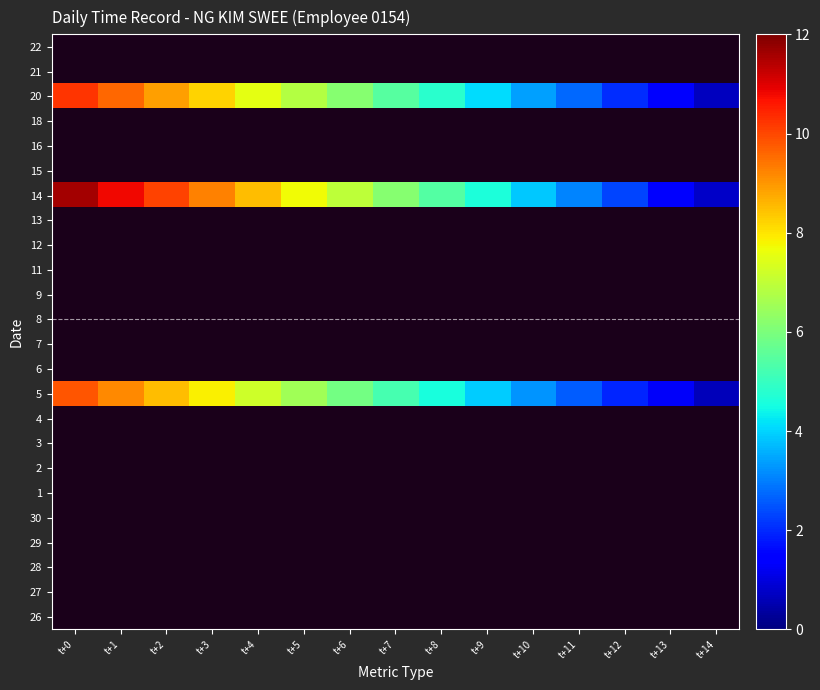

Reading left to right, list all the values displayed in this chart.

26: t+0=0.0	t+1=0.0	t+2=0.0	t+3=0.0	t+4=0.0	t+5=0.0	t+6=0.0	t+7=0.0	t+8=0.0	t+9=0.0	t+10=0.0	t+11=0.0	t+12=0.0	t+13=0.0	t+14=0.0
27: t+0=0.0	t+1=0.0	t+2=0.0	t+3=0.0	t+4=0.0	t+5=0.0	t+6=0.0	t+7=0.0	t+8=0.0	t+9=0.0	t+10=0.0	t+11=0.0	t+12=0.0	t+13=0.0	t+14=0.0
28: t+0=0.0	t+1=0.0	t+2=0.0	t+3=0.0	t+4=0.0	t+5=0.0	t+6=0.0	t+7=0.0	t+8=0.0	t+9=0.0	t+10=0.0	t+11=0.0	t+12=0.0	t+13=0.0	t+14=0.0
29: t+0=0.0	t+1=0.0	t+2=0.0	t+3=0.0	t+4=0.0	t+5=0.0	t+6=0.0	t+7=0.0	t+8=0.0	t+9=0.0	t+10=0.0	t+11=0.0	t+12=0.0	t+13=0.0	t+14=0.0
30: t+0=0.0	t+1=0.0	t+2=0.0	t+3=0.0	t+4=0.0	t+5=0.0	t+6=0.0	t+7=0.0	t+8=0.0	t+9=0.0	t+10=0.0	t+11=0.0	t+12=0.0	t+13=0.0	t+14=0.0
1: t+0=0.0	t+1=0.0	t+2=0.0	t+3=0.0	t+4=0.0	t+5=0.0	t+6=0.0	t+7=0.0	t+8=0.0	t+9=0.0	t+10=0.0	t+11=0.0	t+12=0.0	t+13=0.0	t+14=0.0
2: t+0=0.0	t+1=0.0	t+2=0.0	t+3=0.0	t+4=0.0	t+5=0.0	t+6=0.0	t+7=0.0	t+8=0.0	t+9=0.0	t+10=0.0	t+11=0.0	t+12=0.0	t+13=0.0	t+14=0.0
3: t+0=0.0	t+1=0.0	t+2=0.0	t+3=0.0	t+4=0.0	t+5=0.0	t+6=0.0	t+7=0.0	t+8=0.0	t+9=0.0	t+10=0.0	t+11=0.0	t+12=0.0	t+13=0.0	t+14=0.0
4: t+0=0.0	t+1=0.0	t+2=0.0	t+3=0.0	t+4=0.0	t+5=0.0	t+6=0.0	t+7=0.0	t+8=0.0	t+9=0.0	t+10=0.0	t+11=0.0	t+12=0.0	t+13=0.0	t+14=0.0
5: t+0=9.8	t+1=9.2	t+2=8.5	t+3=7.9	t+4=7.2	t+5=6.6	t+6=5.9	t+7=5.2	t+8=4.6	t+9=3.9	t+10=3.3	t+11=2.6	t+12=2.0	t+13=1.3	t+14=0.7
6: t+0=0.0	t+1=0.0	t+2=0.0	t+3=0.0	t+4=0.0	t+5=0.0	t+6=0.0	t+7=0.0	t+8=0.0	t+9=0.0	t+10=0.0	t+11=0.0	t+12=0.0	t+13=0.0	t+14=0.0
7: t+0=0.0	t+1=0.0	t+2=0.0	t+3=0.0	t+4=0.0	t+5=0.0	t+6=0.0	t+7=0.0	t+8=0.0	t+9=0.0	t+10=0.0	t+11=0.0	t+12=0.0	t+13=0.0	t+14=0.0
8: t+0=0.0	t+1=0.0	t+2=0.0	t+3=0.0	t+4=0.0	t+5=0.0	t+6=0.0	t+7=0.0	t+8=0.0	t+9=0.0	t+10=0.0	t+11=0.0	t+12=0.0	t+13=0.0	t+14=0.0
9: t+0=0.0	t+1=0.0	t+2=0.0	t+3=0.0	t+4=0.0	t+5=0.0	t+6=0.0	t+7=0.0	t+8=0.0	t+9=0.0	t+10=0.0	t+11=0.0	t+12=0.0	t+13=0.0	t+14=0.0
11: t+0=0.0	t+1=0.0	t+2=0.0	t+3=0.0	t+4=0.0	t+5=0.0	t+6=0.0	t+7=0.0	t+8=0.0	t+9=0.0	t+10=0.0	t+11=0.0	t+12=0.0	t+13=0.0	t+14=0.0
12: t+0=0.0	t+1=0.0	t+2=0.0	t+3=0.0	t+4=0.0	t+5=0.0	t+6=0.0	t+7=0.0	t+8=0.0	t+9=0.0	t+10=0.0	t+11=0.0	t+12=0.0	t+13=0.0	t+14=0.0
13: t+0=0.0	t+1=0.0	t+2=0.0	t+3=0.0	t+4=0.0	t+5=0.0	t+6=0.0	t+7=0.0	t+8=0.0	t+9=0.0	t+10=0.0	t+11=0.0	t+12=0.0	t+13=0.0	t+14=0.0
14: t+0=11.6	t+1=10.8	t+2=10.0	t+3=9.3	t+4=8.5	t+5=7.7	t+6=6.9	t+7=6.2	t+8=5.4	t+9=4.6	t+10=3.9	t+11=3.1	t+12=2.3	t+13=1.5	t+14=0.8
15: t+0=0.0	t+1=0.0	t+2=0.0	t+3=0.0	t+4=0.0	t+5=0.0	t+6=0.0	t+7=0.0	t+8=0.0	t+9=0.0	t+10=0.0	t+11=0.0	t+12=0.0	t+13=0.0	t+14=0.0
16: t+0=0.0	t+1=0.0	t+2=0.0	t+3=0.0	t+4=0.0	t+5=0.0	t+6=0.0	t+7=0.0	t+8=0.0	t+9=0.0	t+10=0.0	t+11=0.0	t+12=0.0	t+13=0.0	t+14=0.0
18: t+0=0.0	t+1=0.0	t+2=0.0	t+3=0.0	t+4=0.0	t+5=0.0	t+6=0.0	t+7=0.0	t+8=0.0	t+9=0.0	t+10=0.0	t+11=0.0	t+12=0.0	t+13=0.0	t+14=0.0
20: t+0=10.3	t+1=9.6	t+2=8.9	t+3=8.2	t+4=7.5	t+5=6.8	t+6=6.2	t+7=5.5	t+8=4.8	t+9=4.1	t+10=3.4	t+11=2.7	t+12=2.1	t+13=1.4	t+14=0.7
21: t+0=0.0	t+1=0.0	t+2=0.0	t+3=0.0	t+4=0.0	t+5=0.0	t+6=0.0	t+7=0.0	t+8=0.0	t+9=0.0	t+10=0.0	t+11=0.0	t+12=0.0	t+13=0.0	t+14=0.0
22: t+0=0.0	t+1=0.0	t+2=0.0	t+3=0.0	t+4=0.0	t+5=0.0	t+6=0.0	t+7=0.0	t+8=0.0	t+9=0.0	t+10=0.0	t+11=0.0	t+12=0.0	t+13=0.0	t+14=0.0